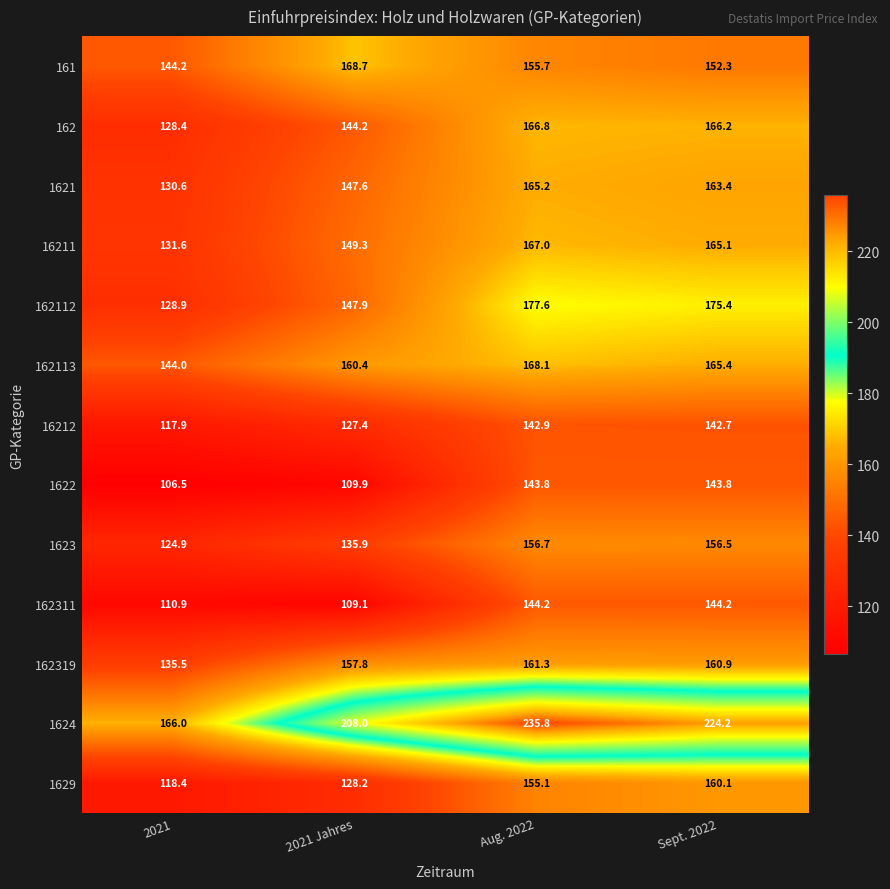

What is the difference between the 1624 values at Sept. 2022 and 2021?

58.2